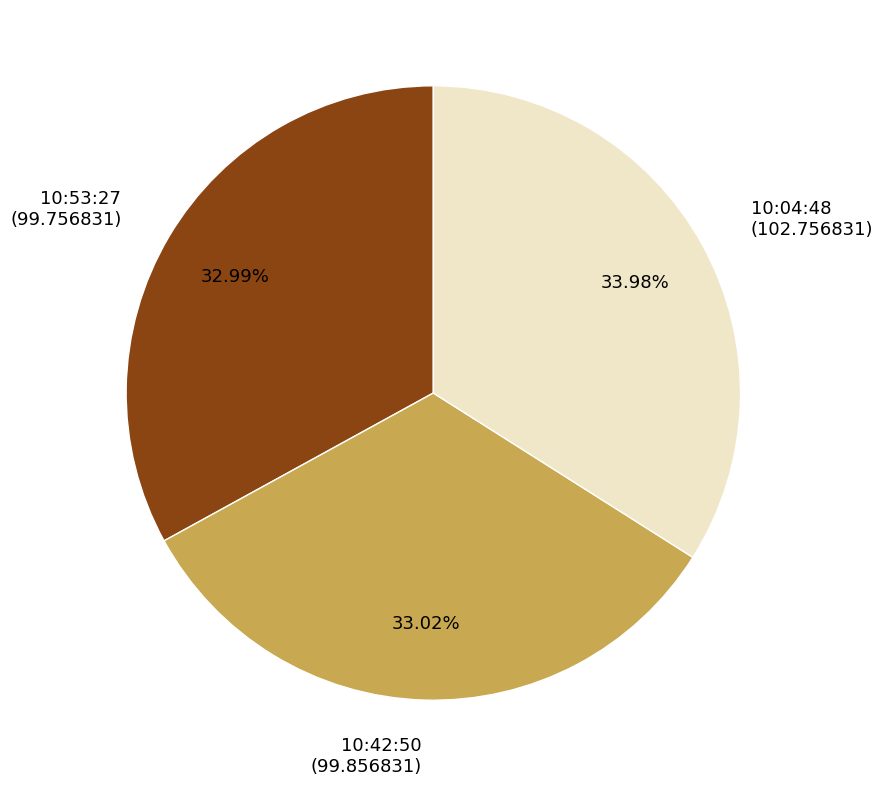

How many slices are in this pie chart?

3